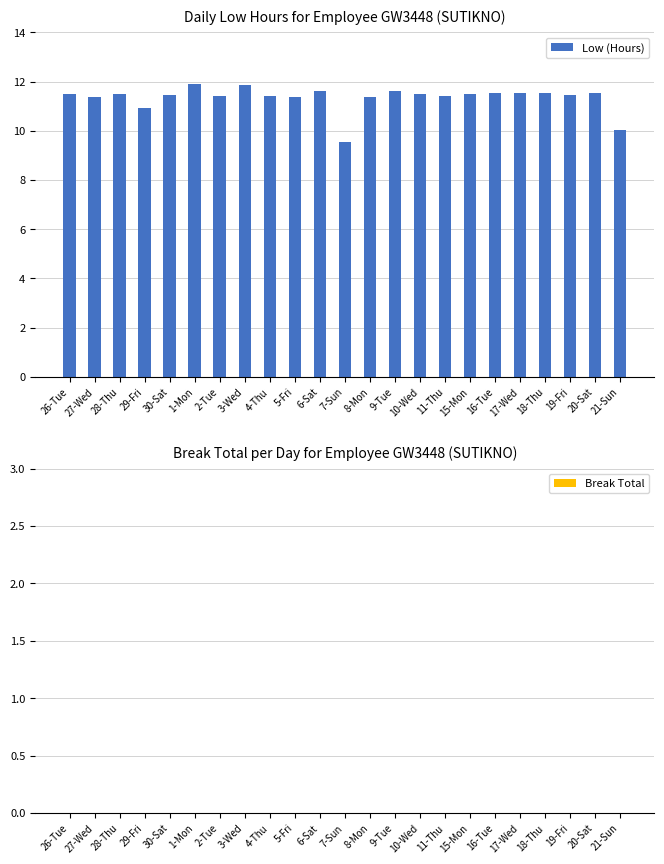

How many bars are there in total?

23